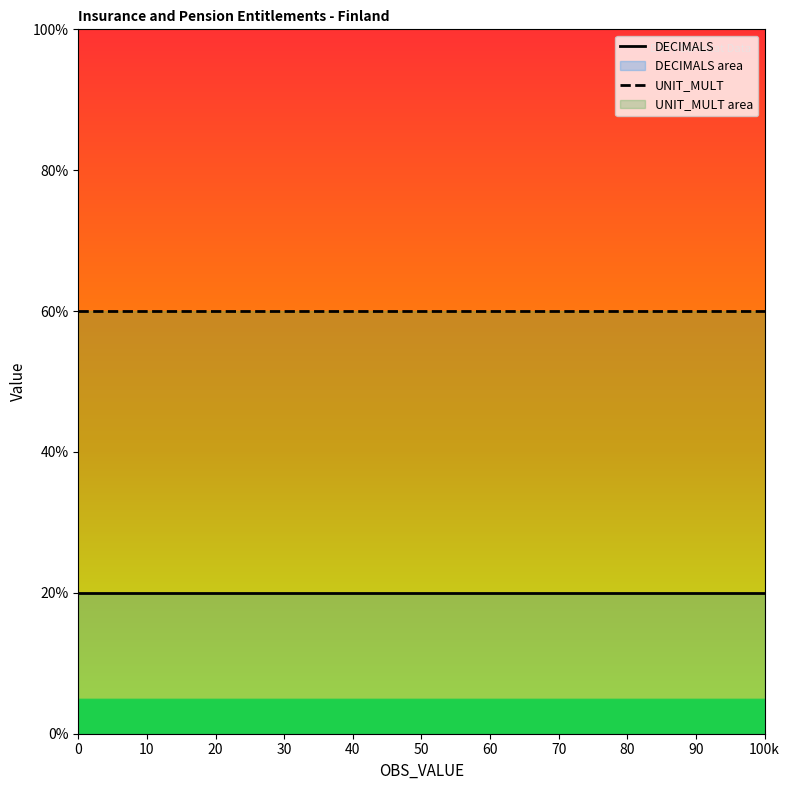

Reading right to left, list all the values displayed in this chart.

DECIMALS: 2	2	2	2	2	2	2	2	2	2	2	2	2	2	2	2	2	2	2	2
UNIT_MULT: 6	6	6	6	6	6	6	6	6	6	6	6	6	6	6	6	6	6	6	6